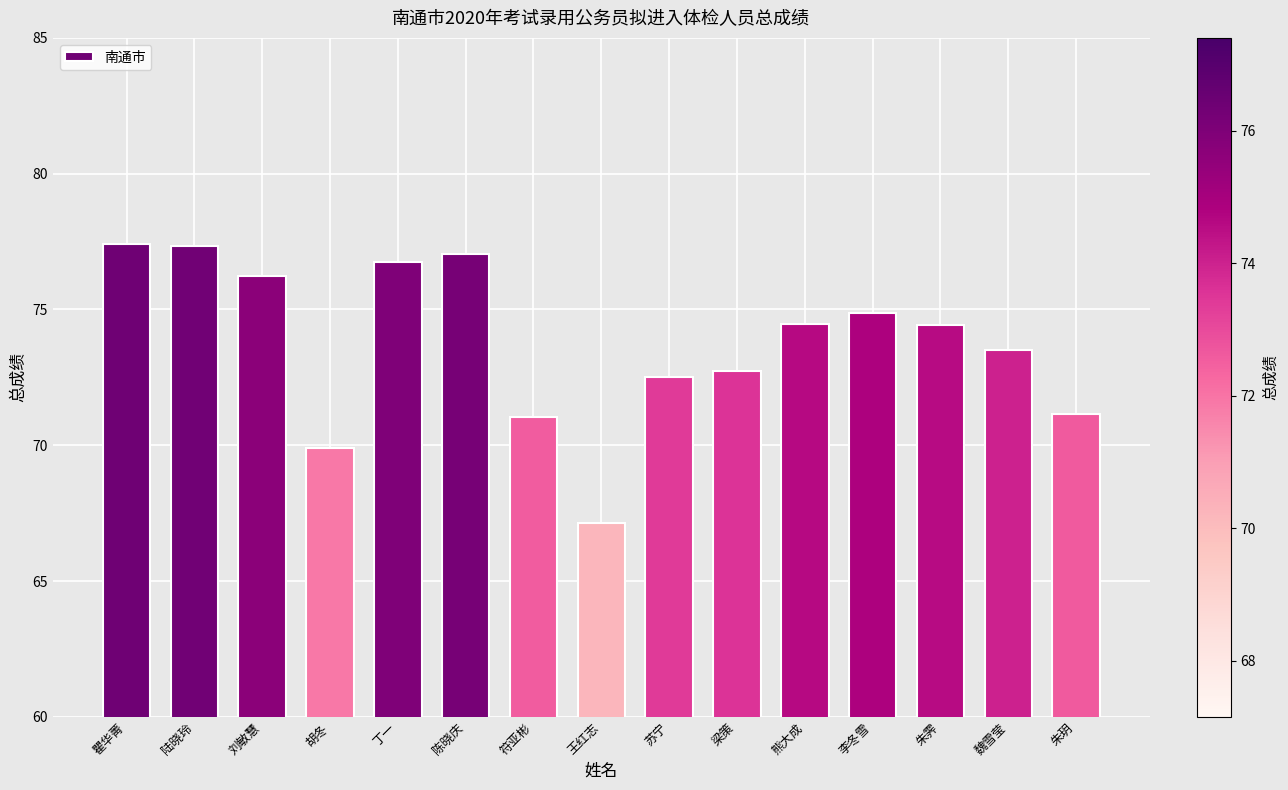

Which has a higher value, 苏宁 or 丁一?

丁一